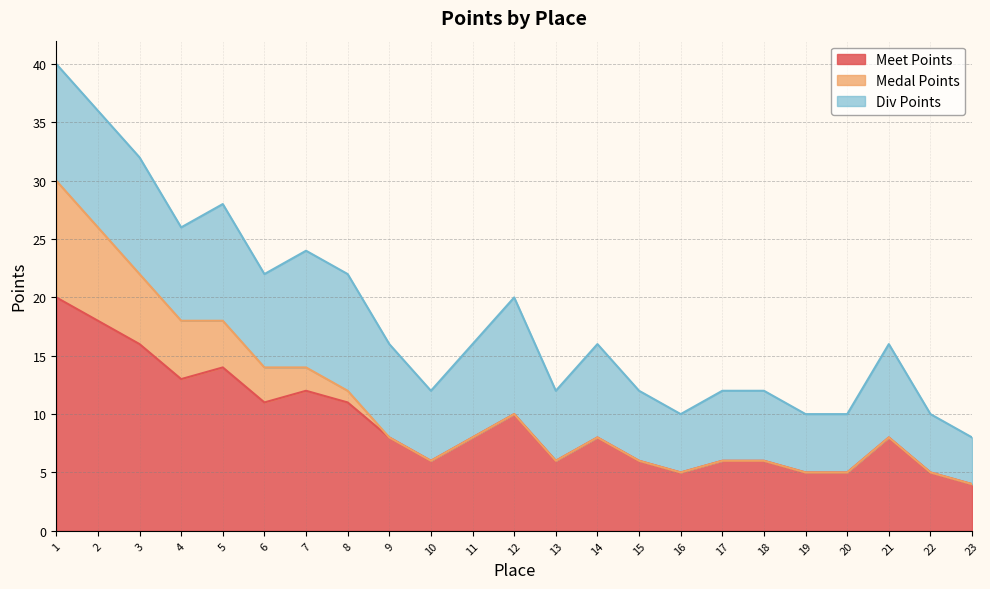

What is the difference between the maximum and minimum values in the Div Points series?

6